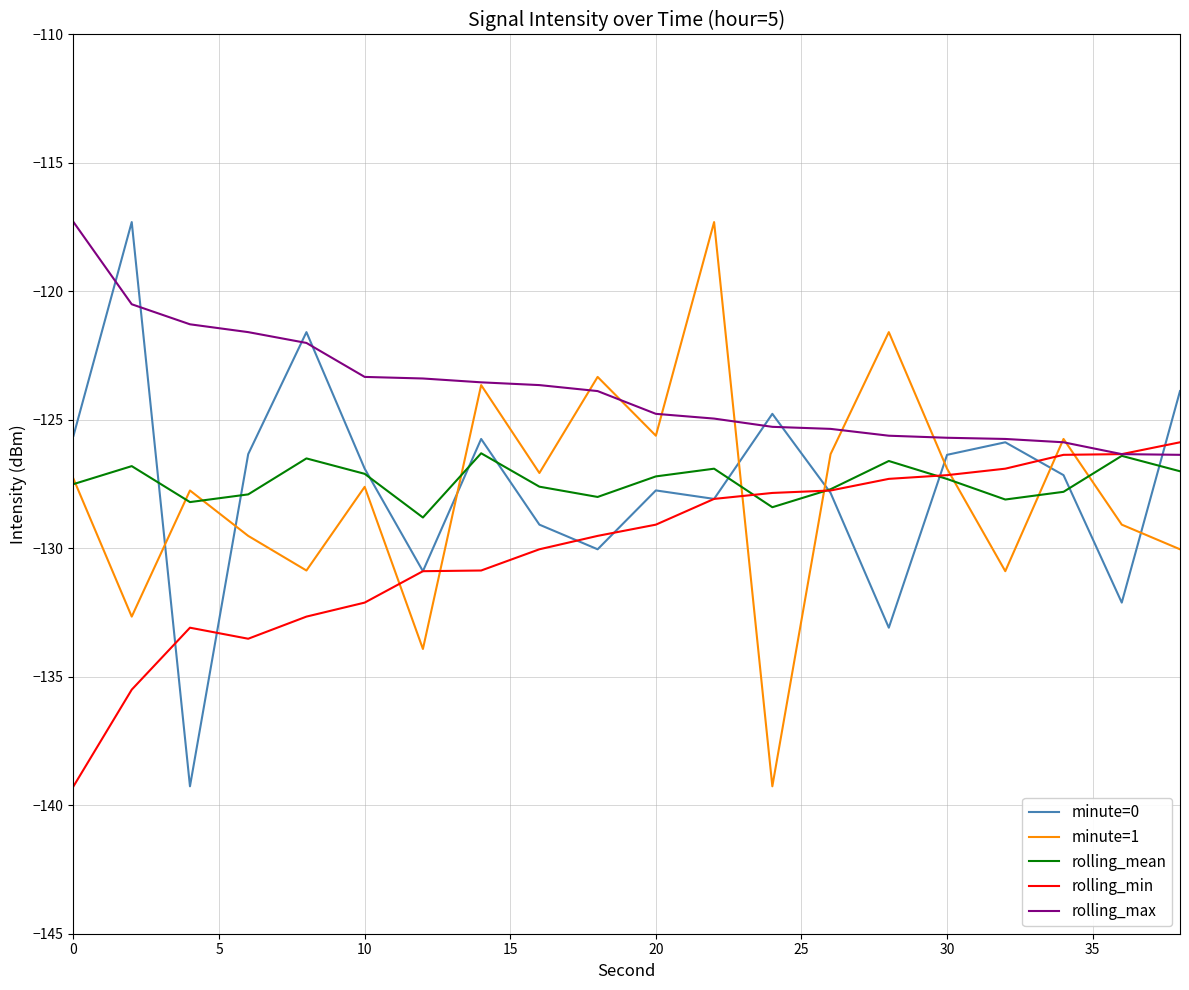

What is the smallest value displayed?

-139.3